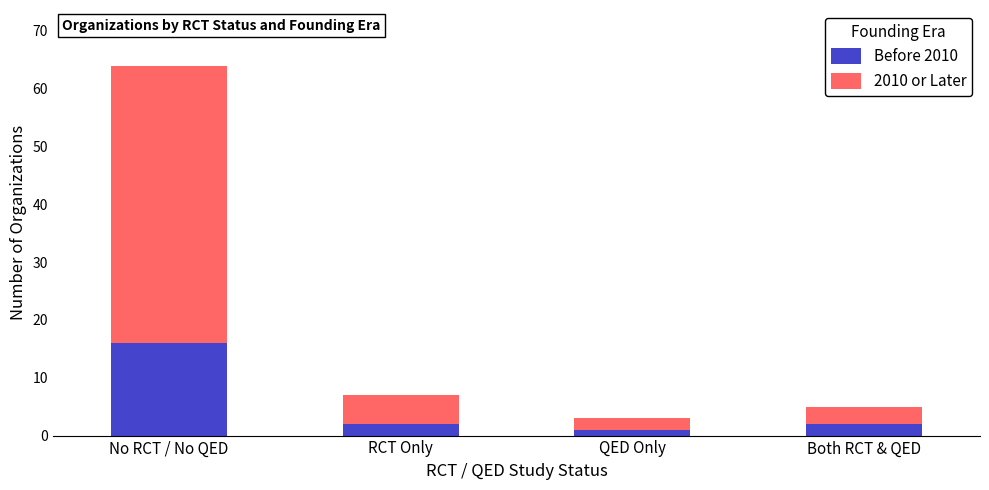

True or false: Before 2010 has a value of 2 at Both RCT & QED.

True